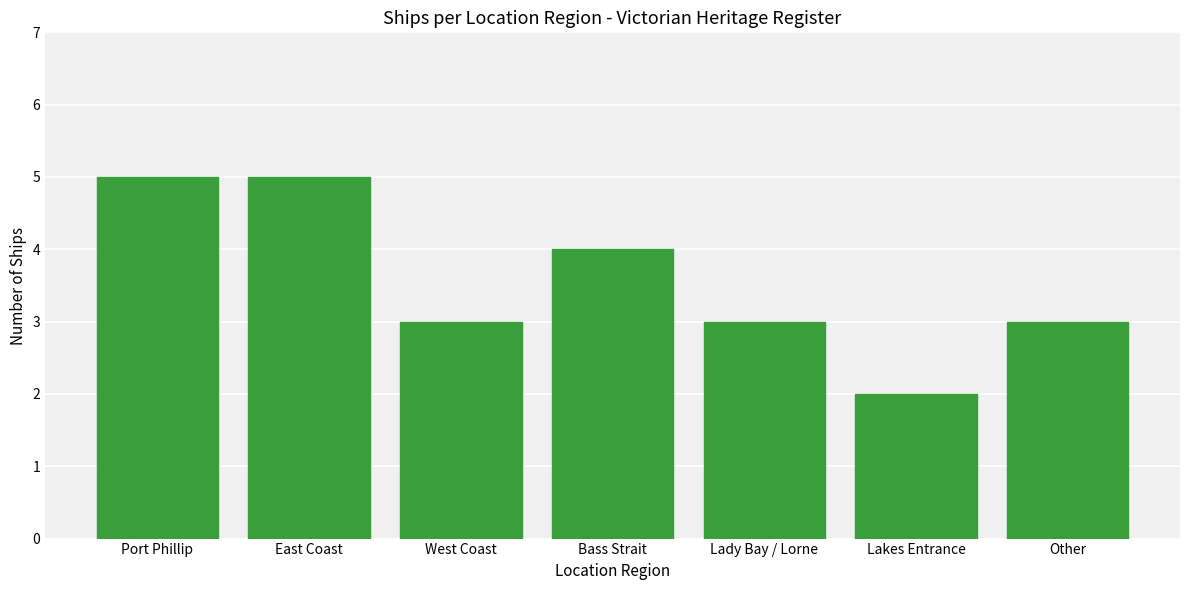

What is the sum of the values at Lakes Entrance and Port Phillip?

7